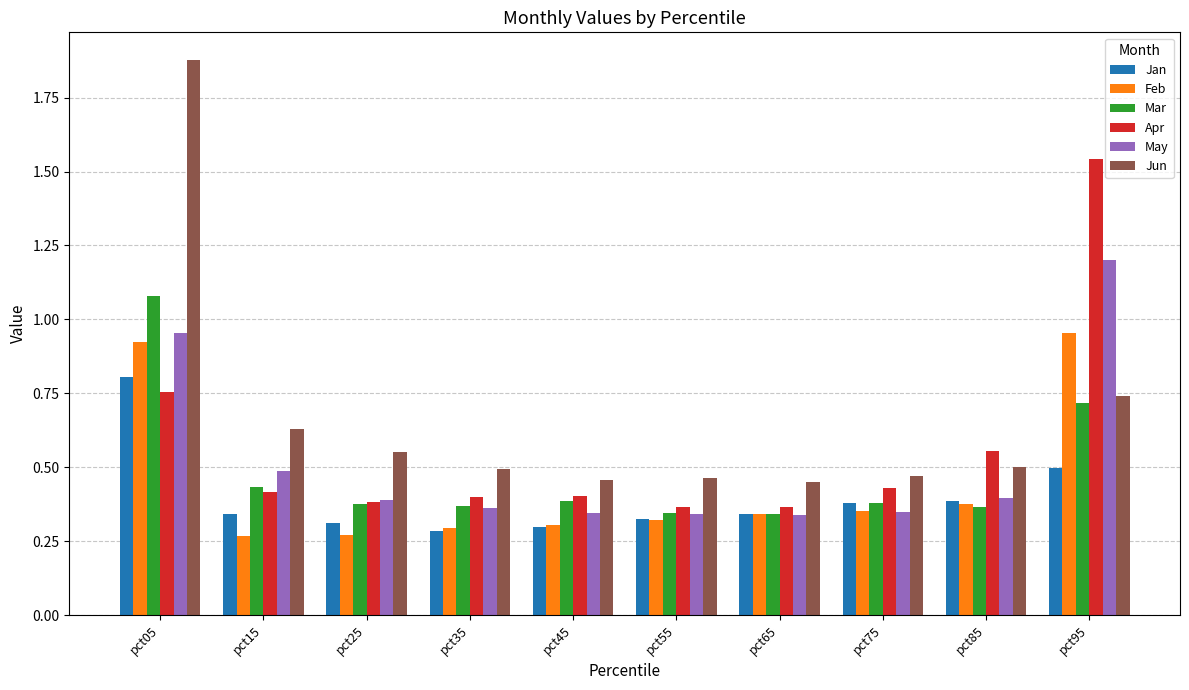

What is the difference between the maximum and minimum values in the Jun series?

1.4